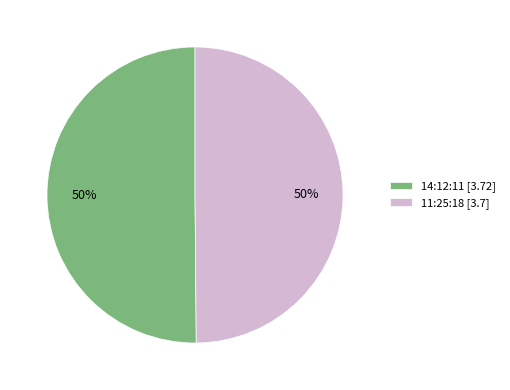

Is the sum of 11:25:18 and 14:12:11 greater than half?

Yes